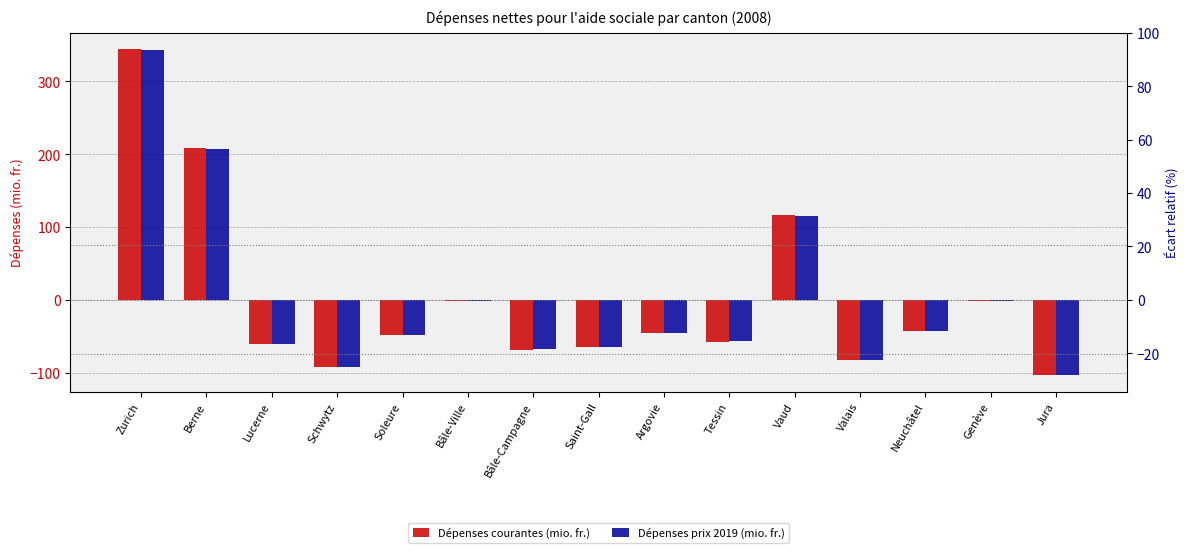

List the series in order of their overall mean, highest first.

Dépenses courantes (mio. fr.), Dépenses prix 2019 (mio. fr.)